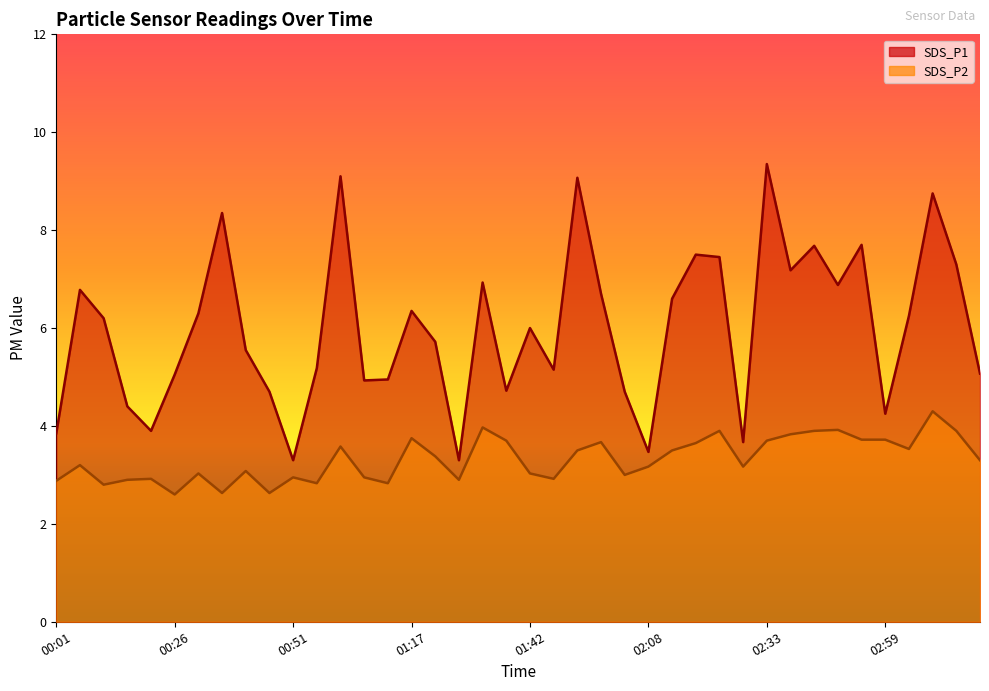

True or false: SDS_P1 has a value of 7.3 at 01:07.

False